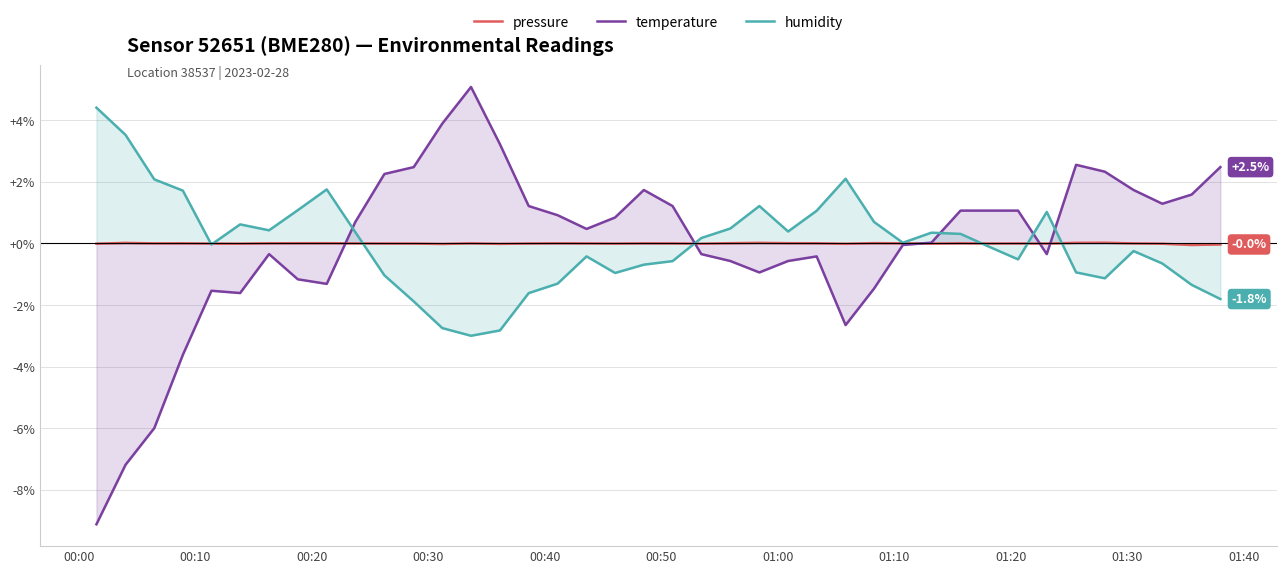

Which series has the largest range (max minus min)?

temperature